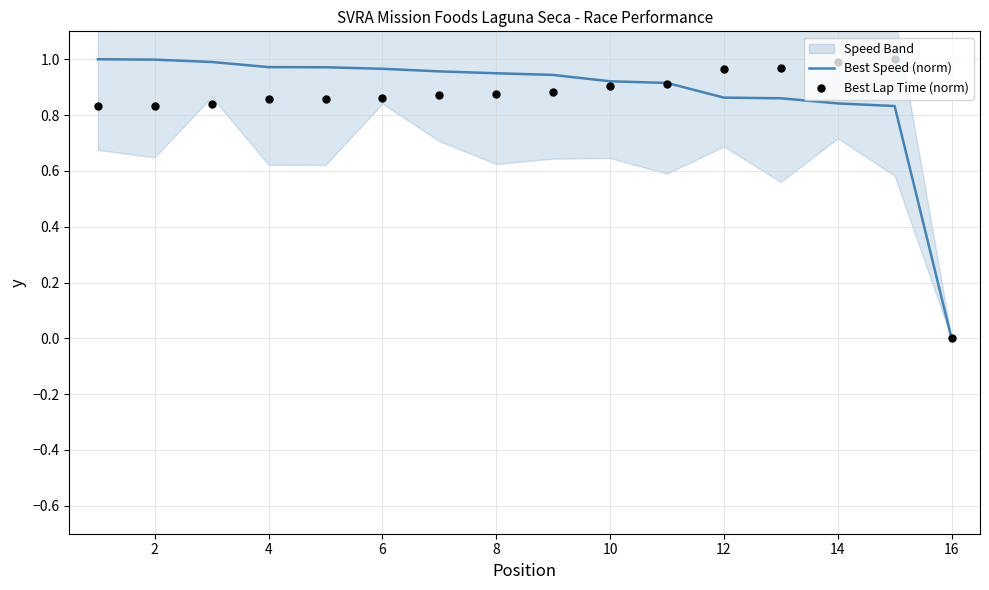

Which series reaches the maximum Y coordinate?

Best Speed (norm)